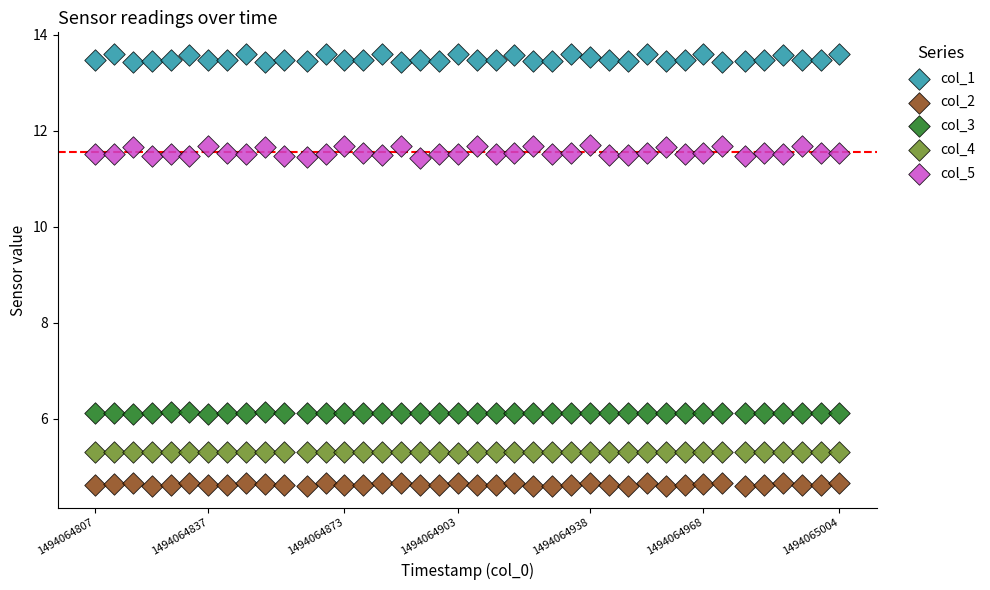

Which series contains the highest Y value?

col_1